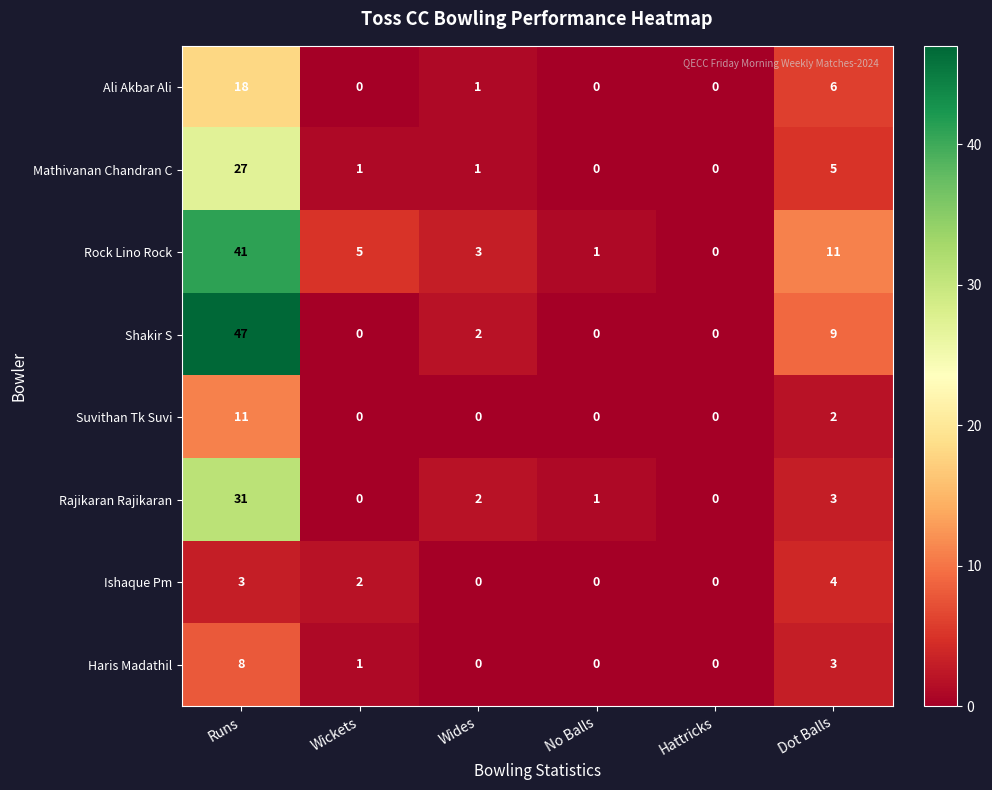

True or false: Rajikaran Rajikaran has a value of 3 at Dot Balls.

True